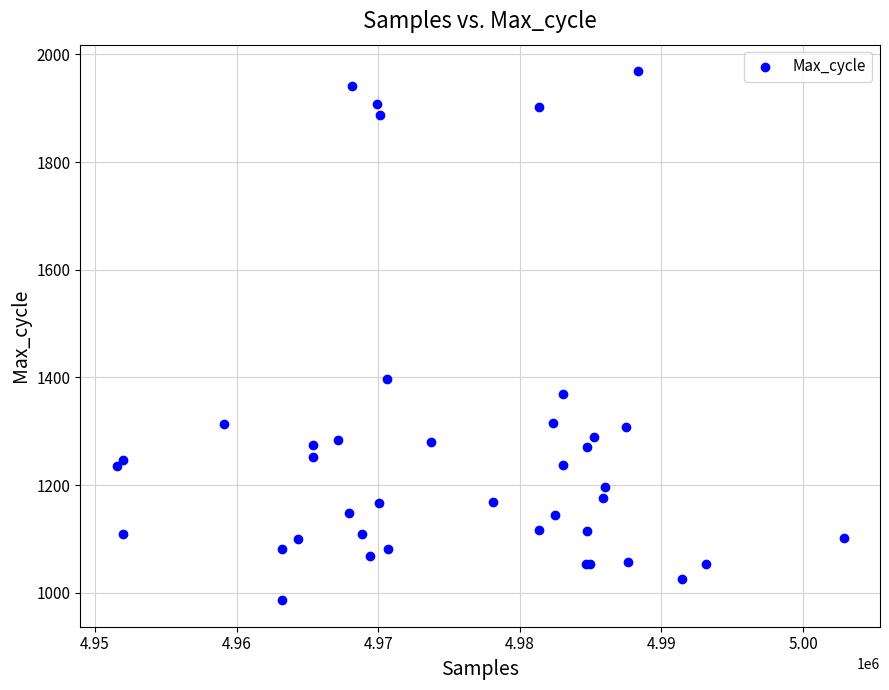

What Y value in the scatter plot is closest to 1477?

1397